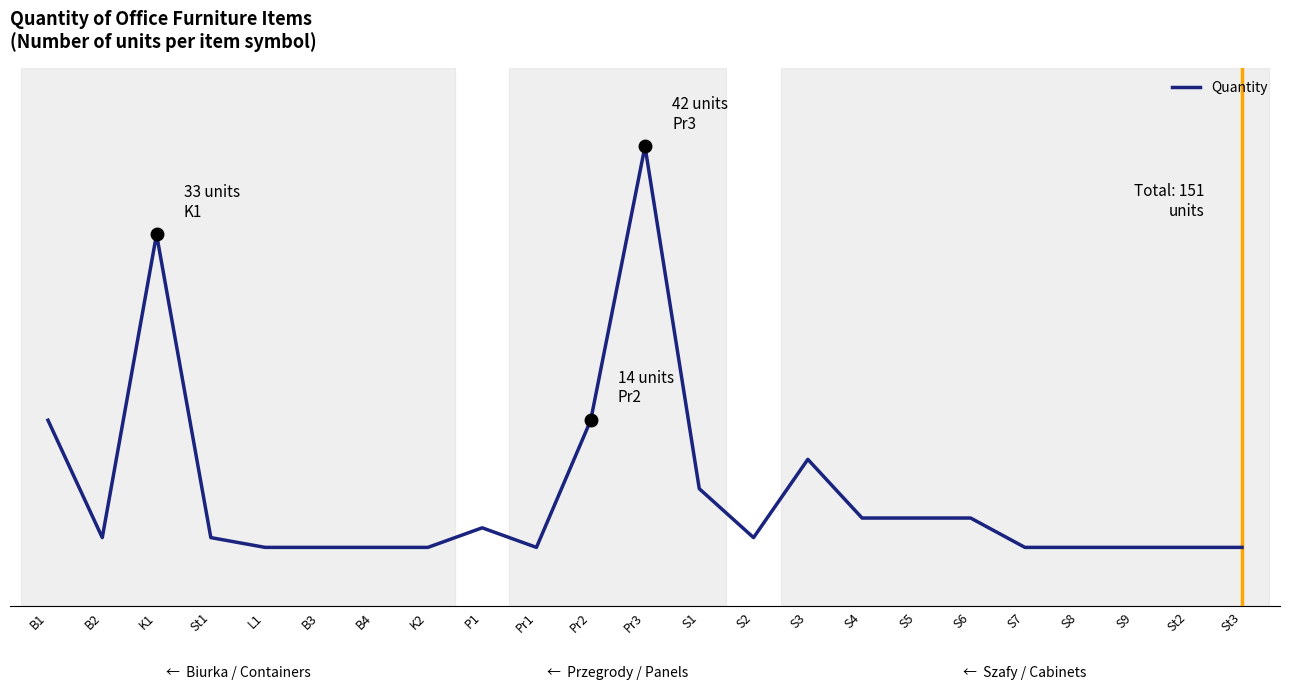

Reading right to left, list all the values displayed in this chart.

1	1	1	1	1	4	4	4	10	2	7	42	14	1	3	1	1	1	1	2	33	2	14